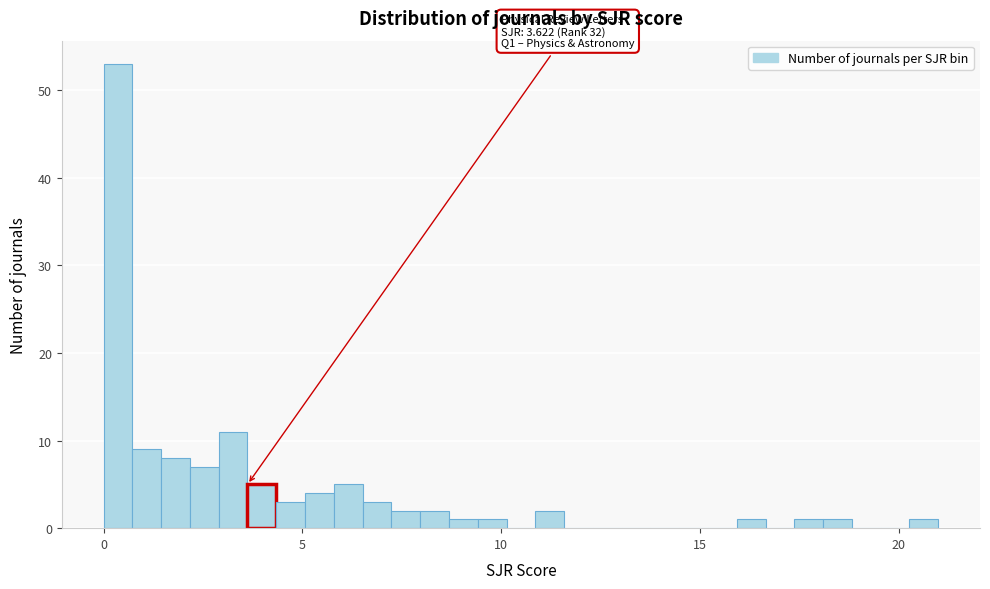

Around what value on the x-axis is the tallest bar? Give the approximate position of its centre, as read against the axis.

0.5